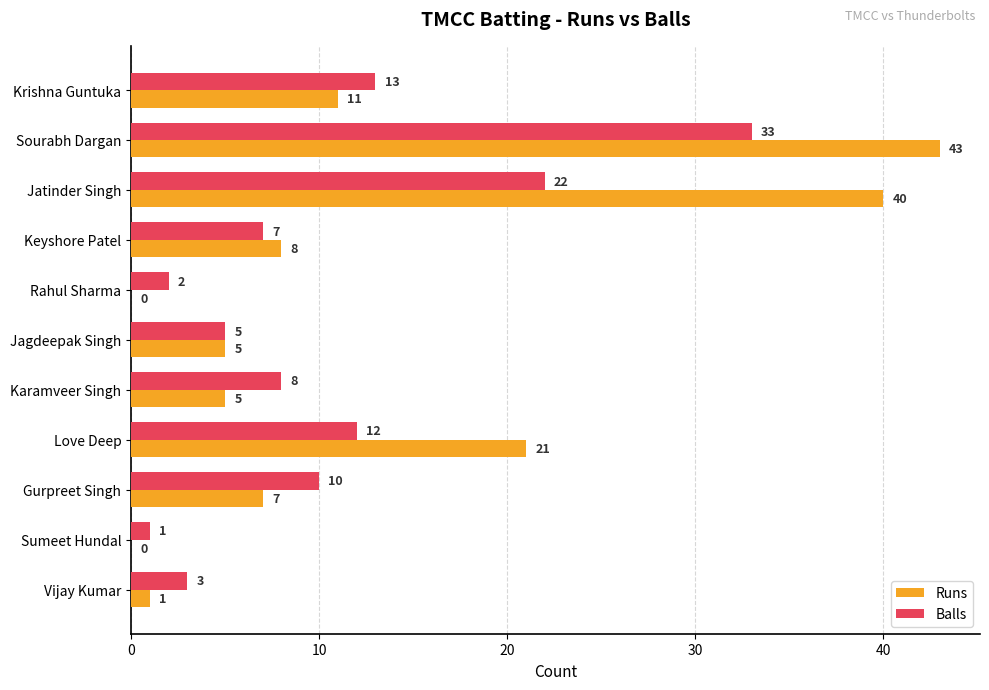

Is it true that Runs equals 7 at Gurpreet Singh?

True